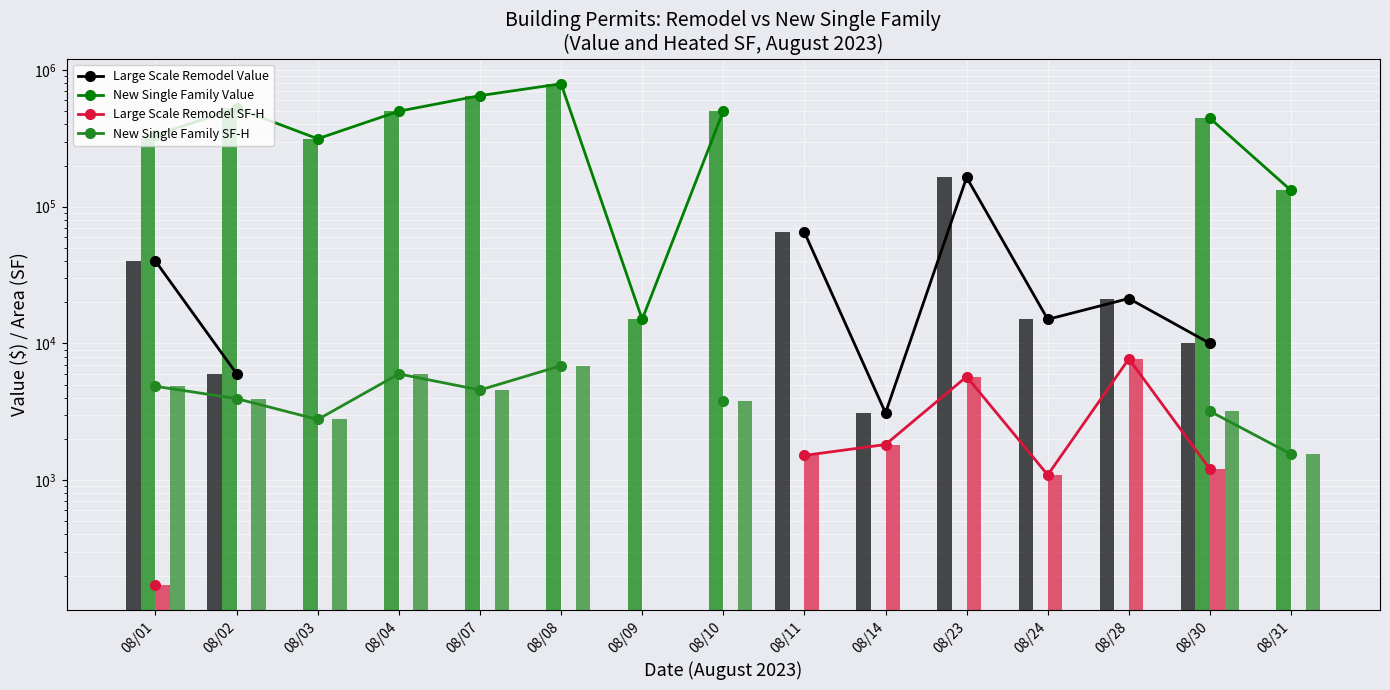

Reading right to left, what are all the values shown in this chart?

Large Scale Remodel Value: 0	10000	21309	15000	163814	3100	65000	0	0	0	0	0	0	6000	40000
New Single Family Value: 131495	443793	0	0	0	0	0	501386	15000	793620	650000	500000	314280	525908	333609
Large Scale Remodel SF-H: 0	1200	7712	1090	5717	1820	1515	0	0	0	0	0	0	0	170
New Single Family SF-H: 1547	3187	0	0	0	0	0	3782	0	6869	4562	5982	2775	3945	4855